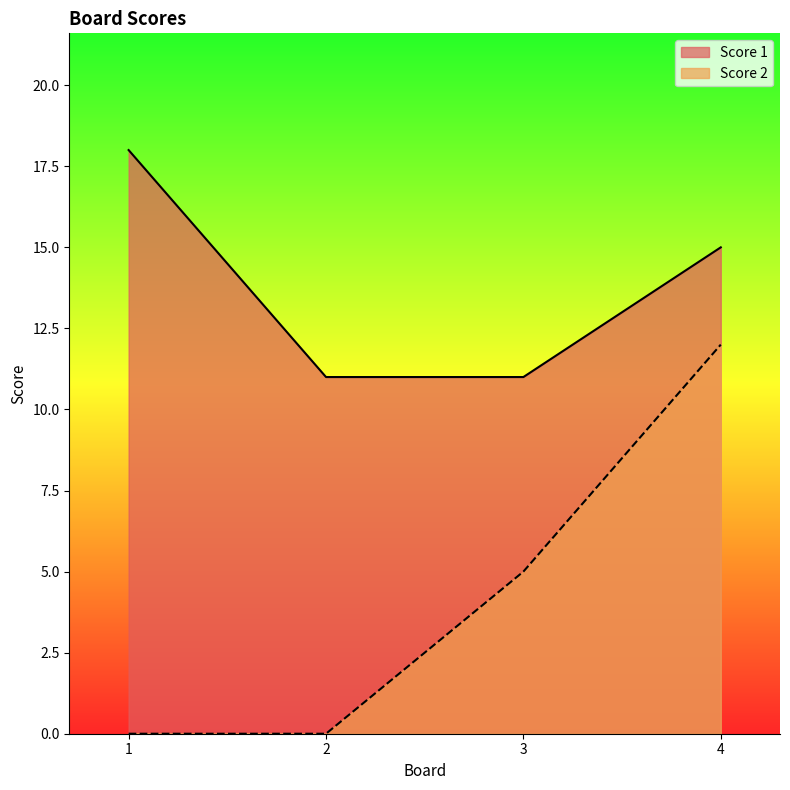

Where does the Score 1 series first go above 15?

1